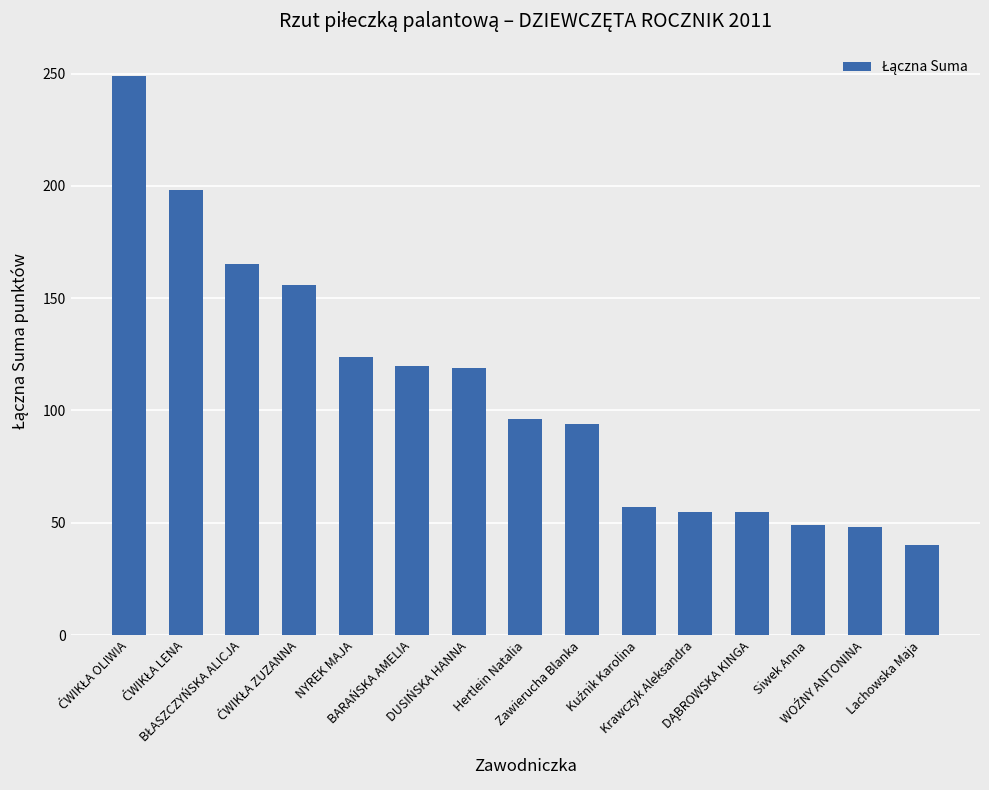

What is the value of the 1st bar from the left?

249